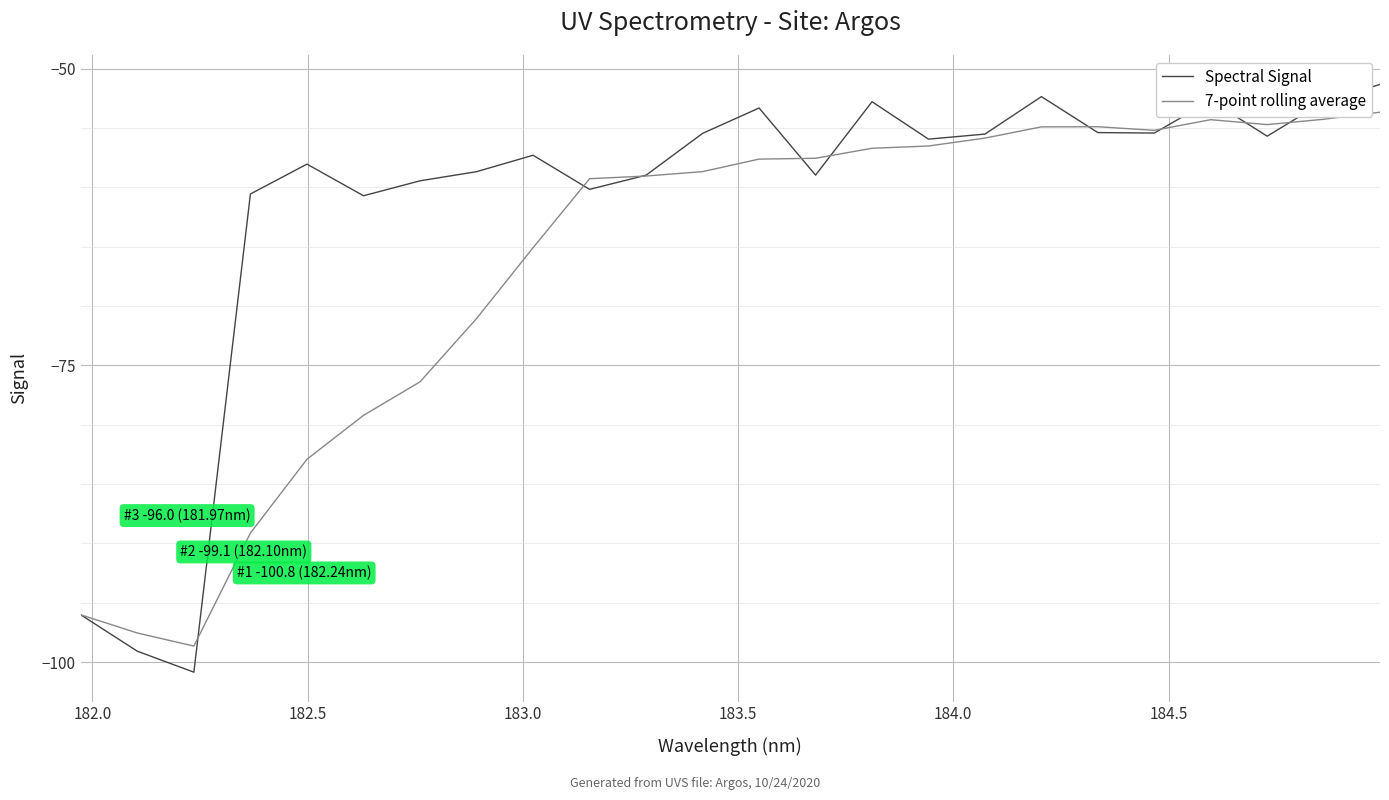

Which series has the largest range (max minus min)?

Spectral Signal